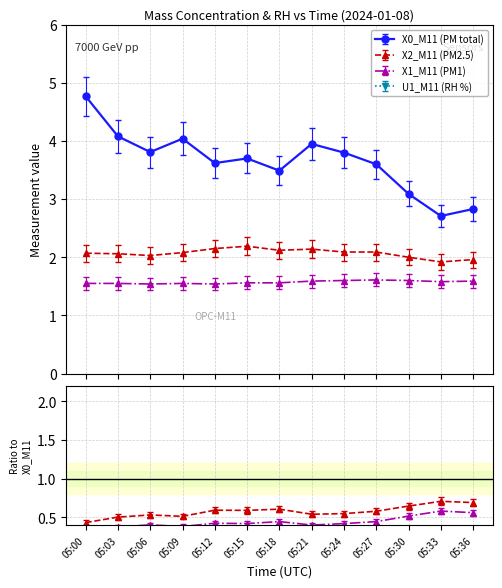

Where is the first local maximum for X0_M11 (PM total)?

05:09